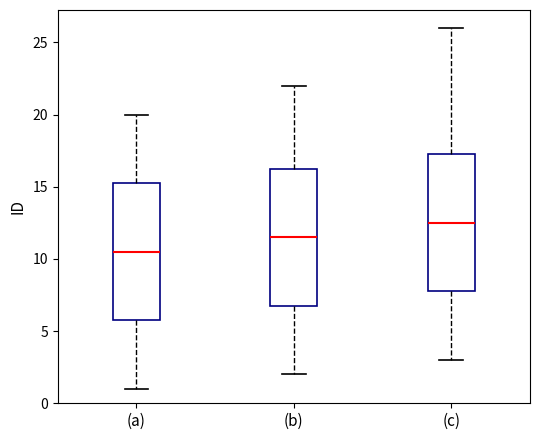

Reading left to right, read every box against the y-axis: the position of its median line, the range the box covers, and the ends of its whiskers. The values are not printed on the chart, so give them approximately, as read against the axis.

(a): median 10.5, box 6.0 to 15.5, whiskers 1.0 to 20.0
(b): median 11.5, box 7.0 to 16.5, whiskers 2.0 to 22.0
(c): median 12.5, box 8.0 to 17.5, whiskers 3.0 to 26.0